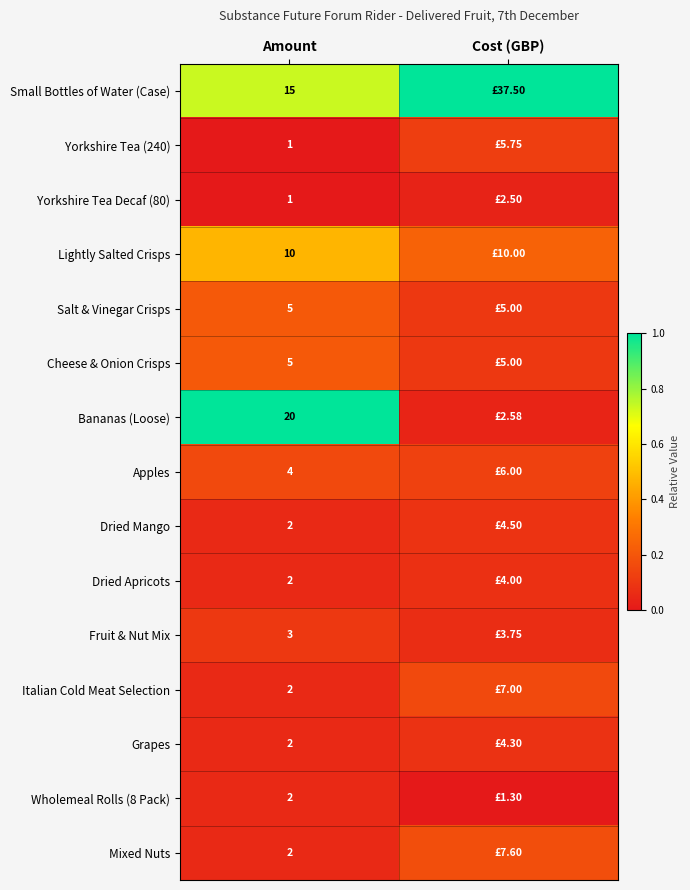

Where is Dried Apricots nearest to the value 0?

Amount